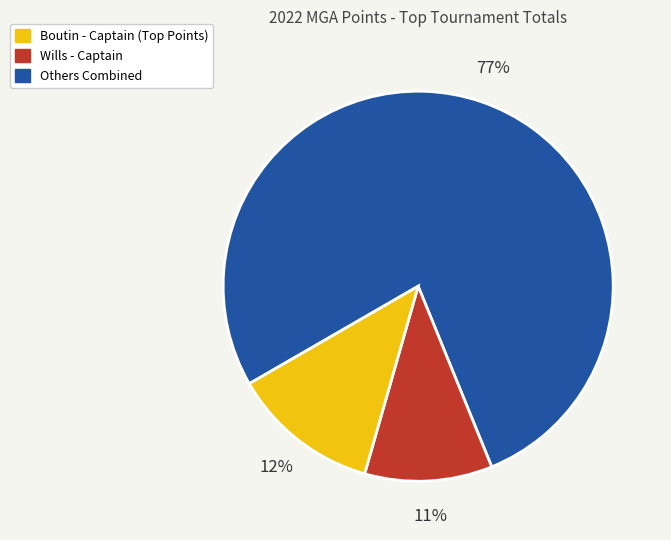

Is there any slice that represents more than half of the pie?

Yes